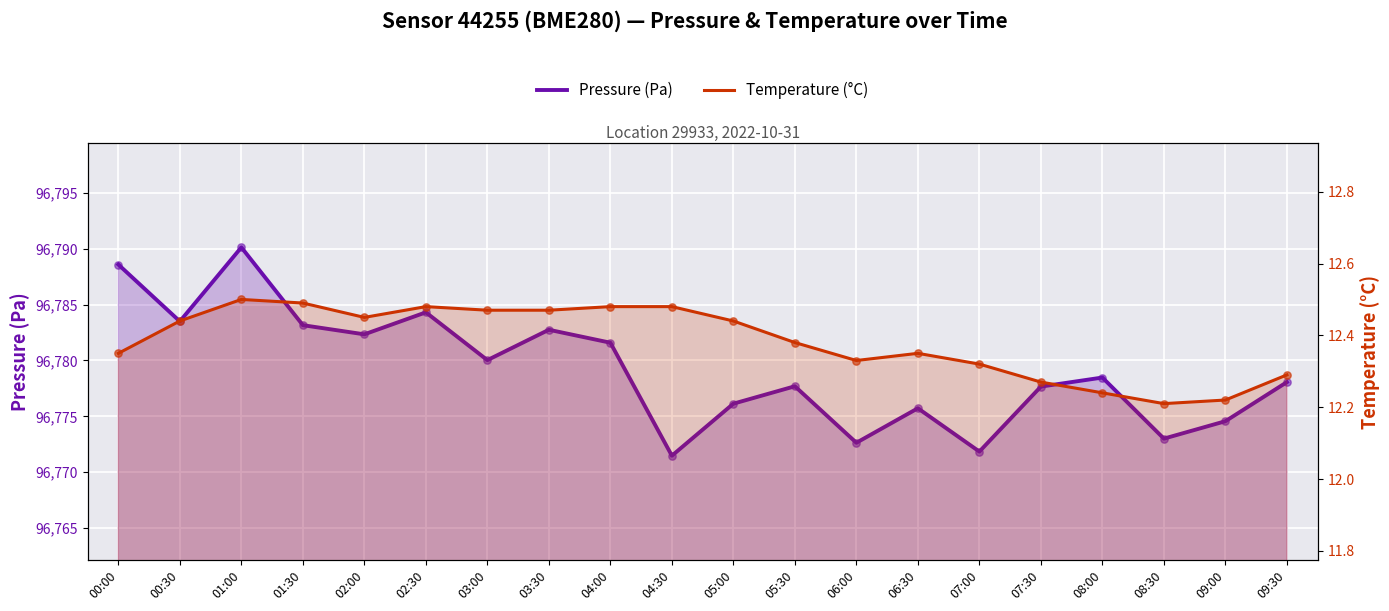

Which series has the largest total across all categories?

Pressure (Pa)